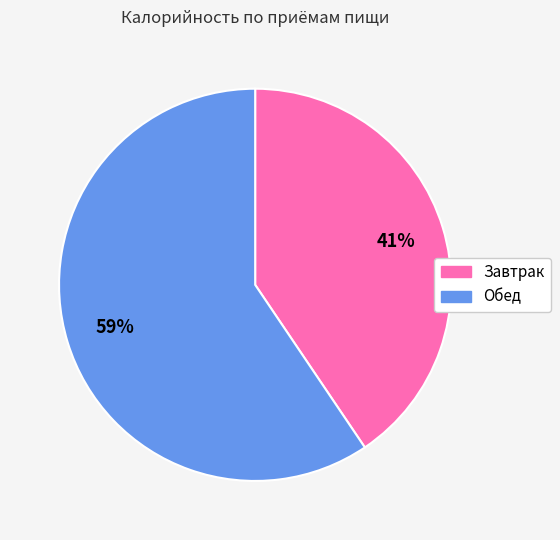

Which slice is the smallest?

Завтрак